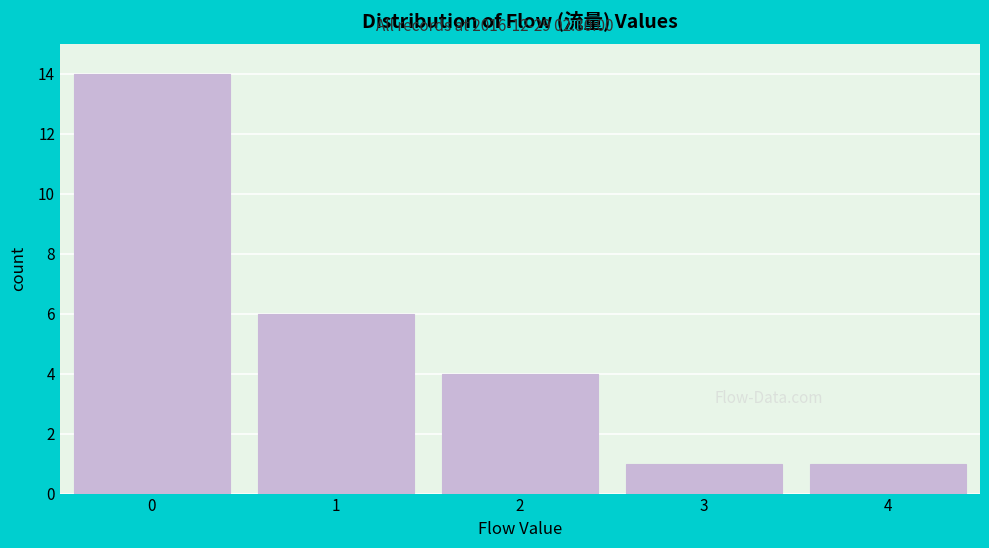

Reading left to right, transcribe all the data shown in this chart.

14	6	4	1	1